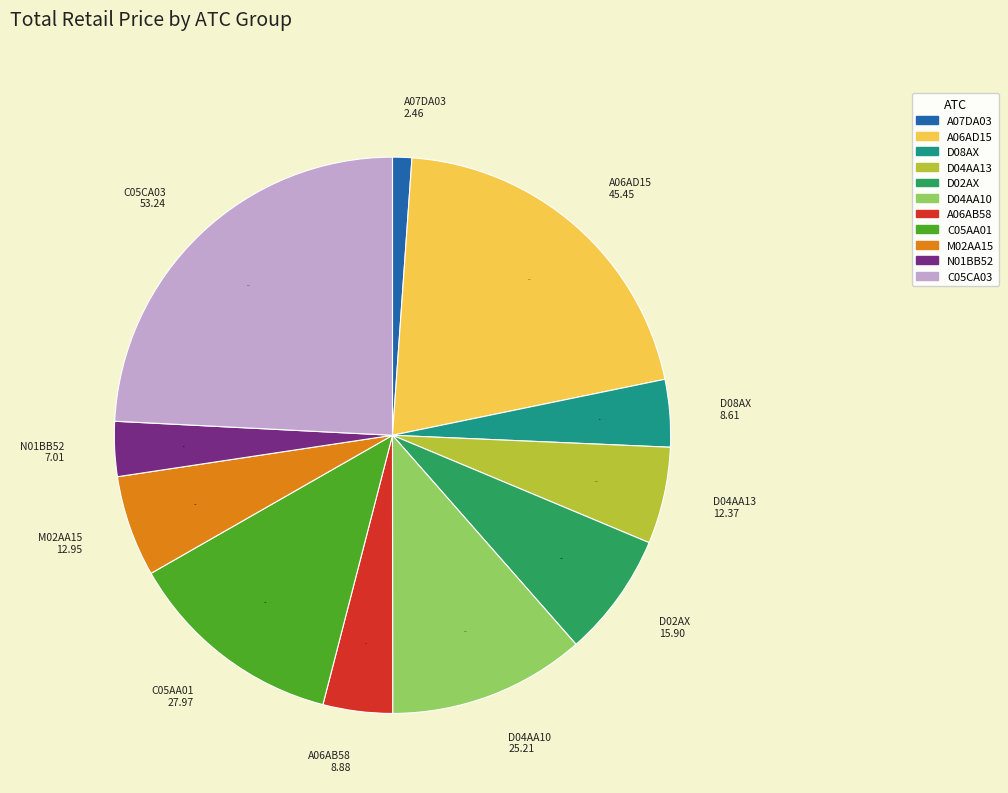

Does any single category account for the majority?

No